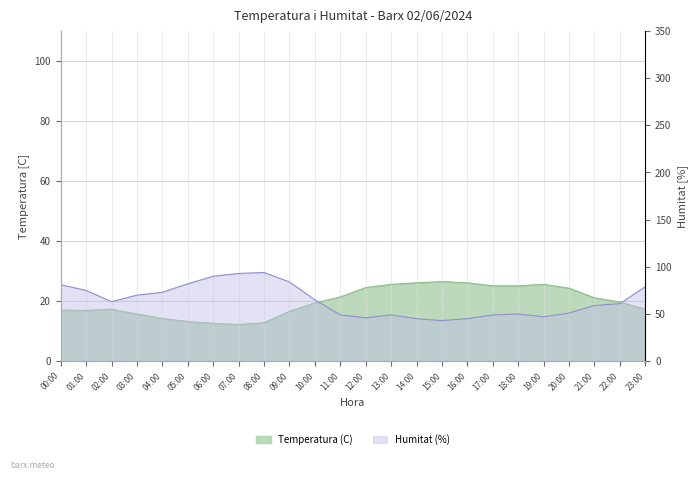

What is the greatest value displayed?

94.0